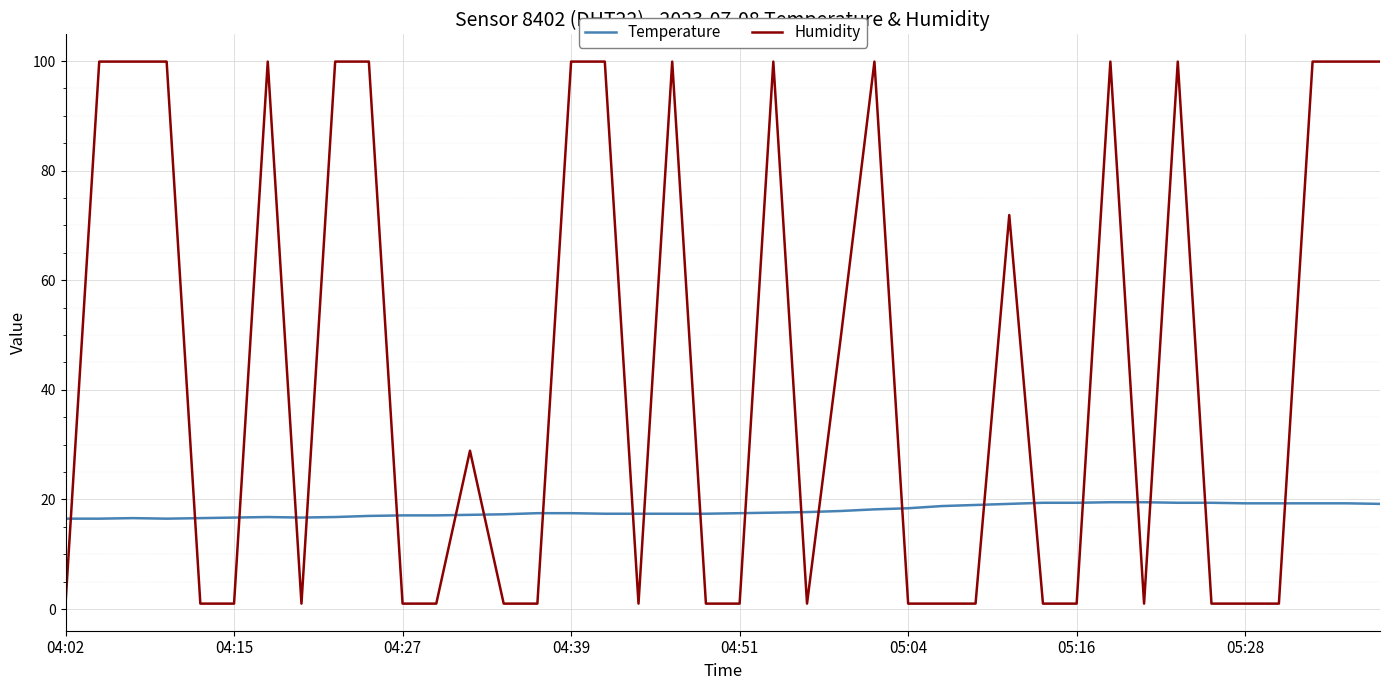

True or false: Temperature and Humidity intersect in this chart.

True